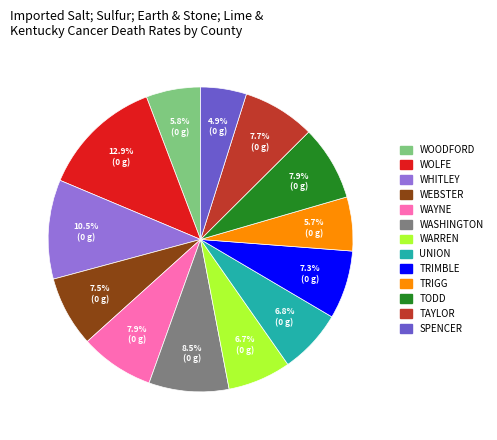

Does any single category account for the majority?

No